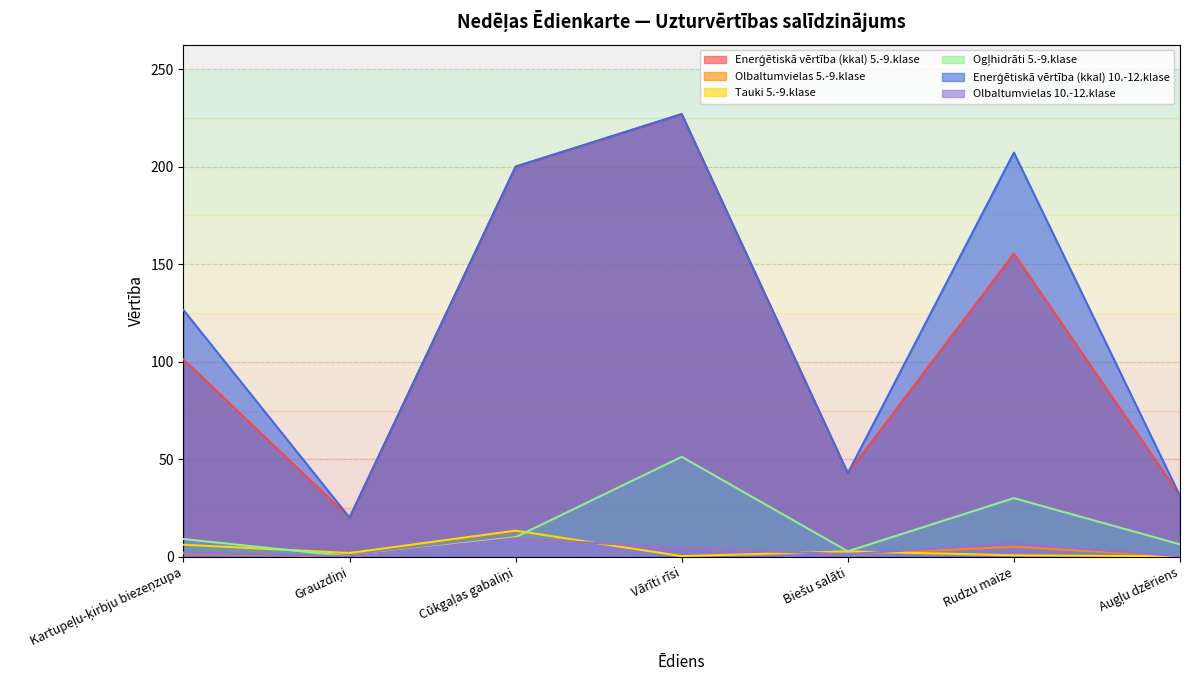

At which label does Enerģētiskā vērtība (kkal) 5.-9.klase reach its minimum?

Grauzdiņi